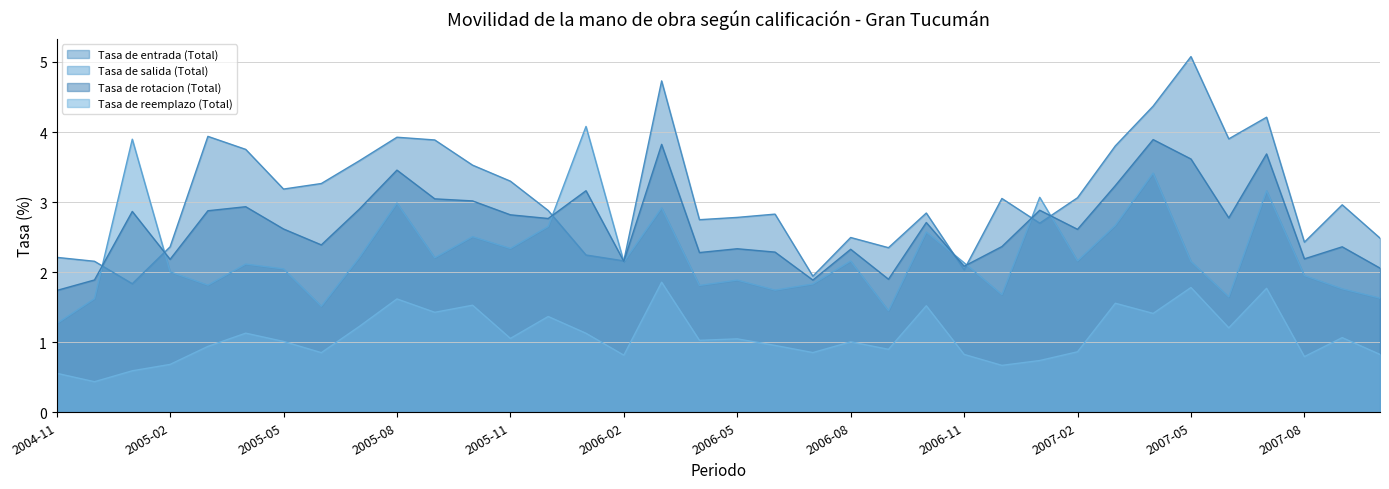

The Tasa de salida (Total) series shows 2.0 at 2007-08. True or false?

True